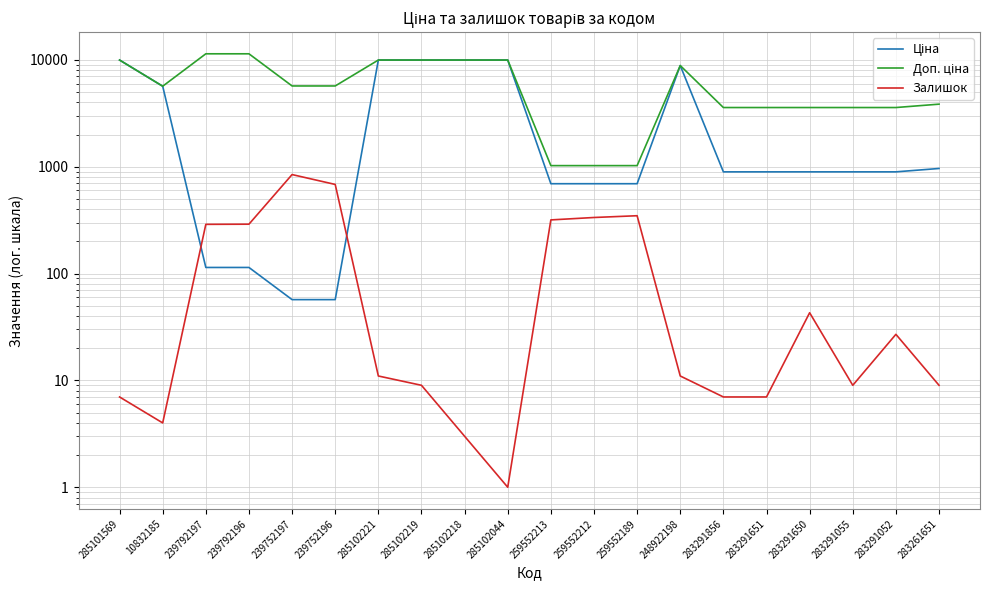

At which category is the sum across all series the highest?

285102221